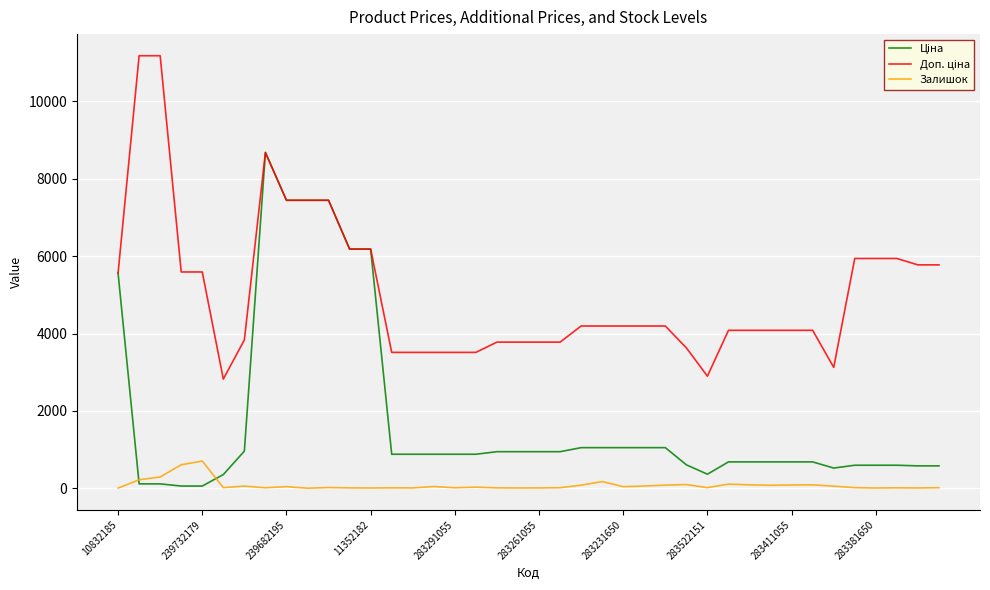

What is the maximum value shown in the chart?

11182.0